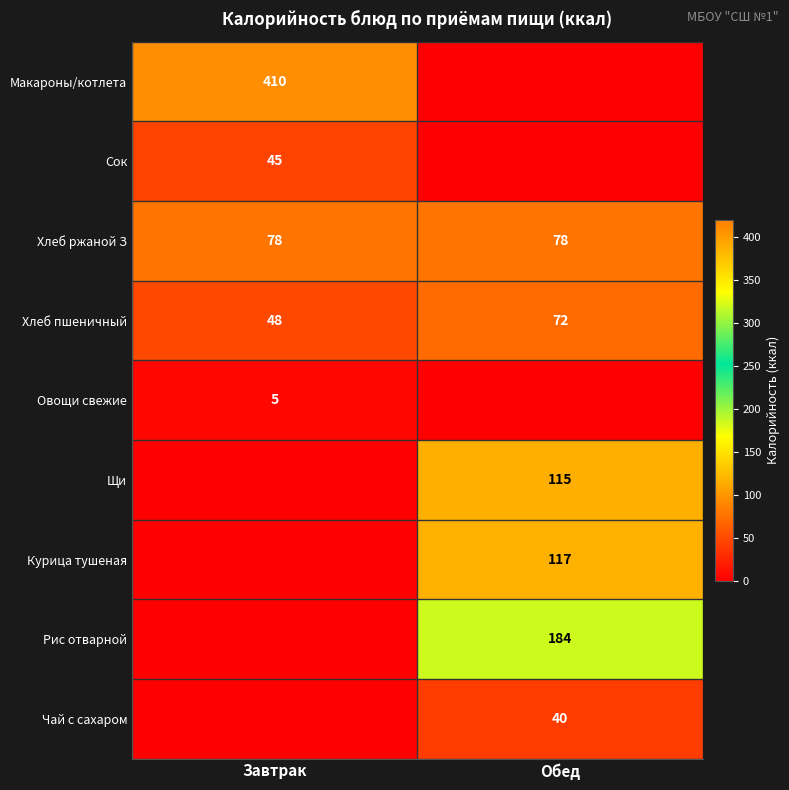

The value of Хлеб пшеничный at Обед is 72. True or false?

True